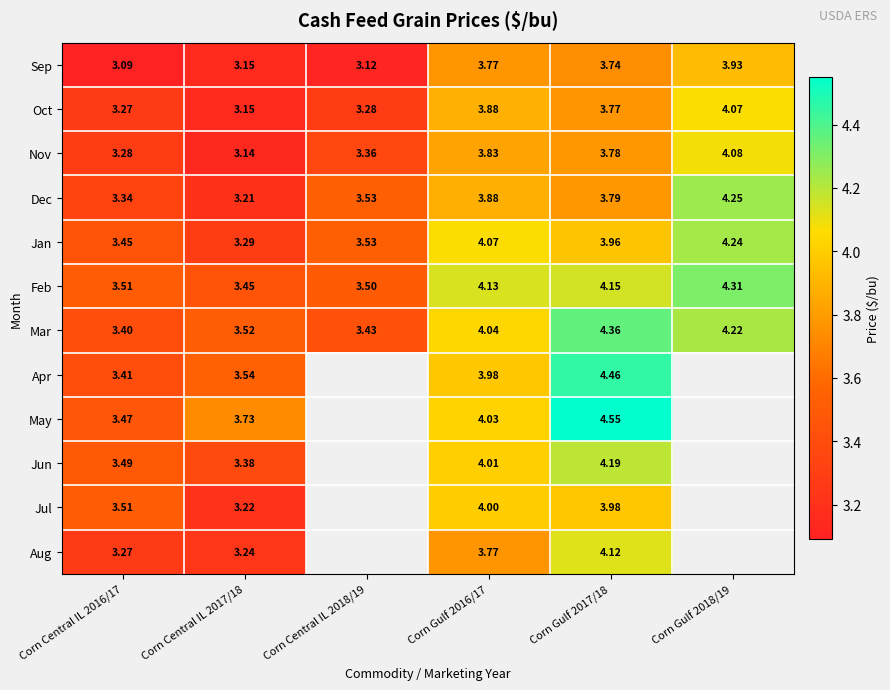

Is the value of Sep at Corn Central IL 2016/17 greater than the value of Dec at Corn Gulf 2016/17?

No